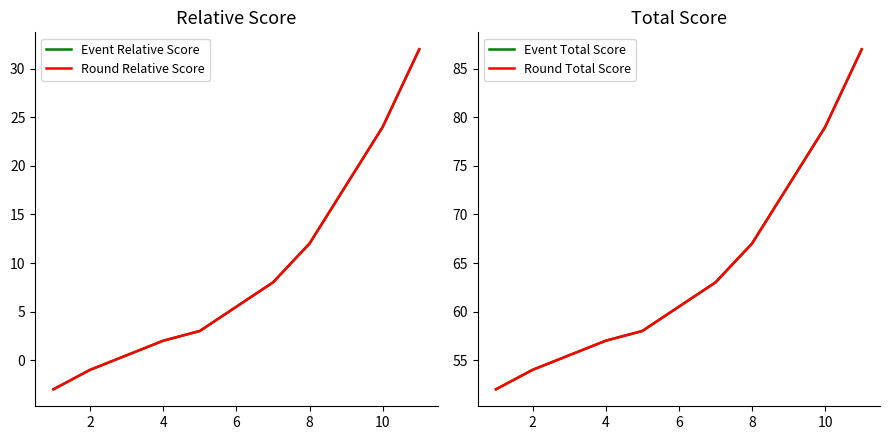

What is the difference between the maximum and minimum values in the Event Total Score series?

35